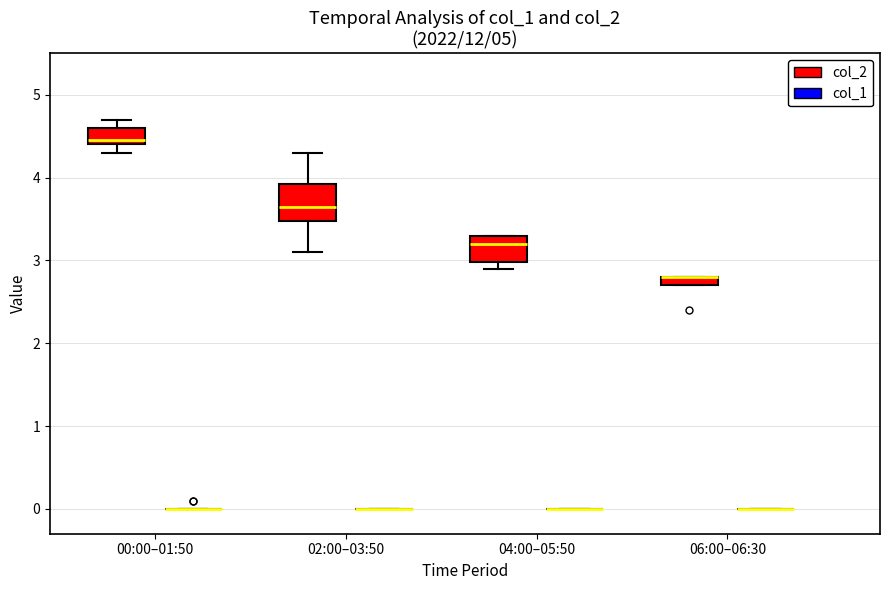

Which box is the tallest, from its lower edge to its upper edge?

02:00–03:50 (col_2)